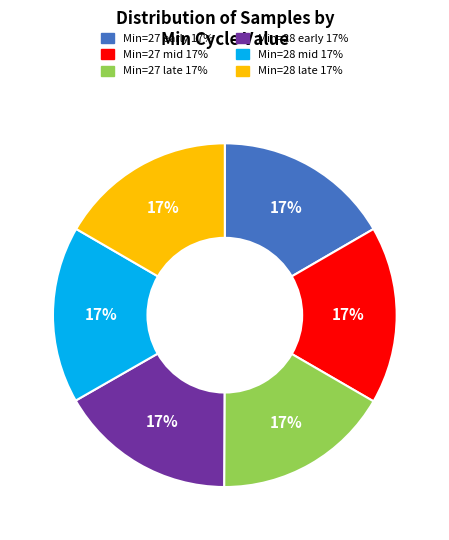

Is there a majority slice in this chart?

No